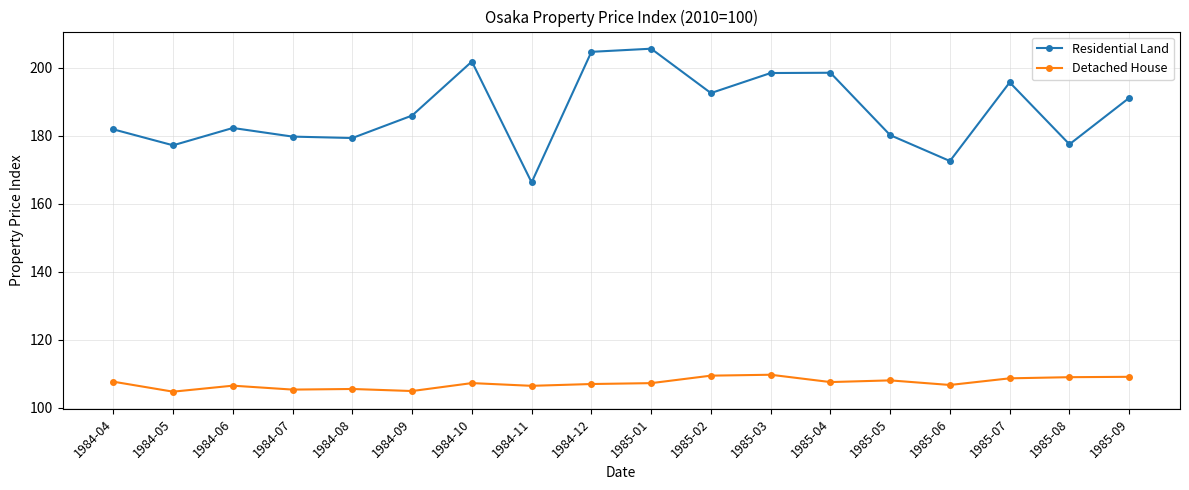

The value of Detached House at 1984-11 is 171.2. True or false?

False